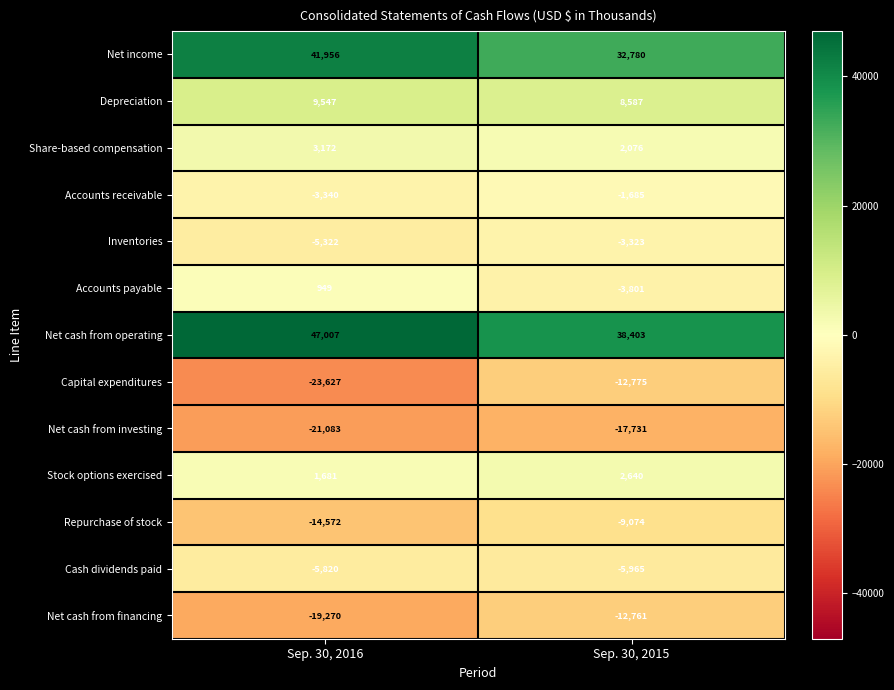

Reading right to left, transcribe all the data shown in this chart.

Net income: 32780	41956
Depreciation: 8587	9547
Share-based compensation: 2076	3172
Accounts receivable: -1685	-3340
Inventories: -3323	-5322
Accounts payable: -3801	949
Net cash from operating: 38403	47007
Capital expenditures: -12775	-23627
Net cash from investing: -17731	-21083
Stock options exercised: 2640	1681
Repurchase of stock: -9074	-14572
Cash dividends paid: -5965	-5820
Net cash from financing: -12761	-19270